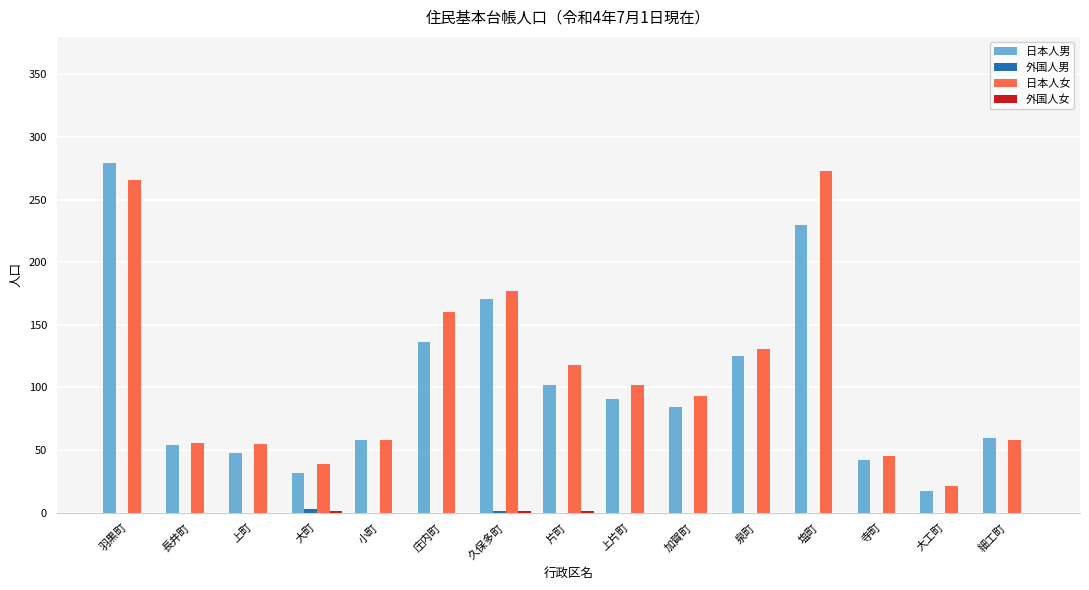

True or false: 日本人女 has a value of 240 at 庄内町.

False